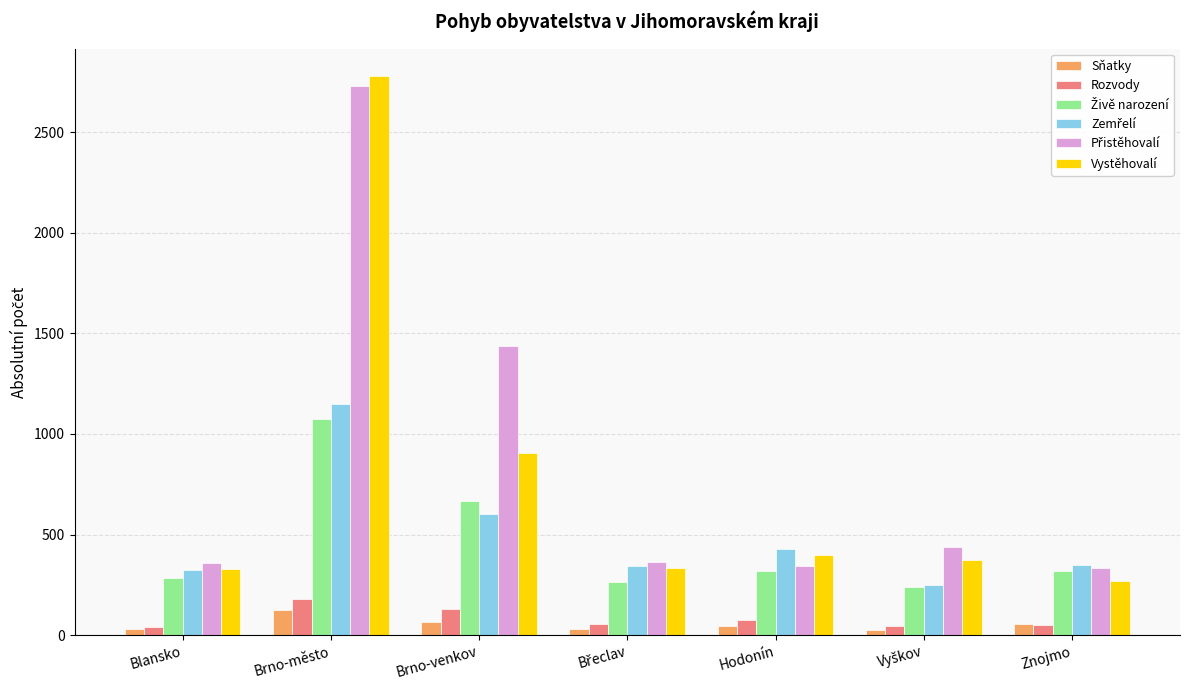

What is the average value of the Sňatky series?

53